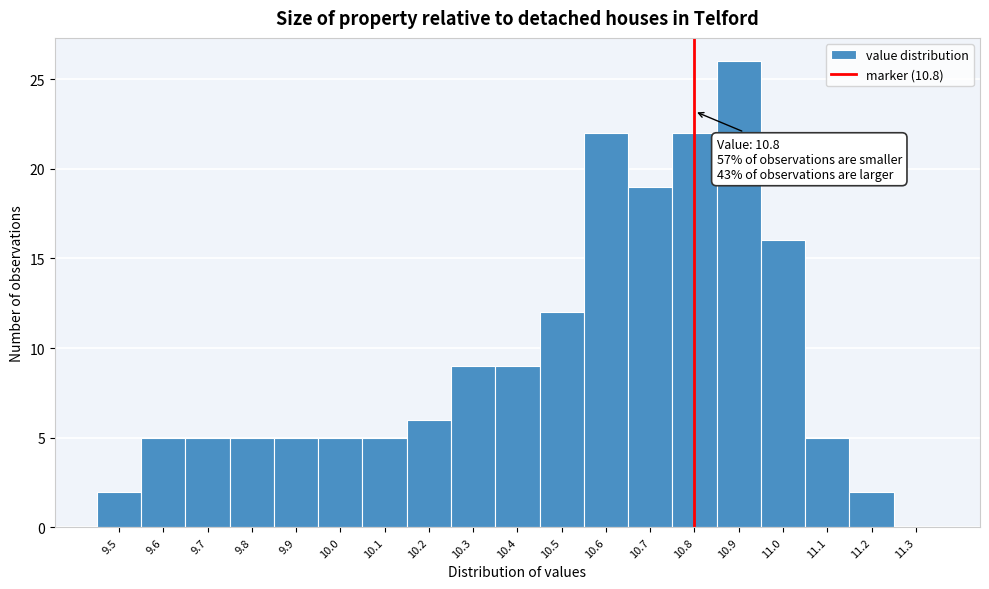

Over which range of the x-axis is the bar tallest?

10.85 to 10.95